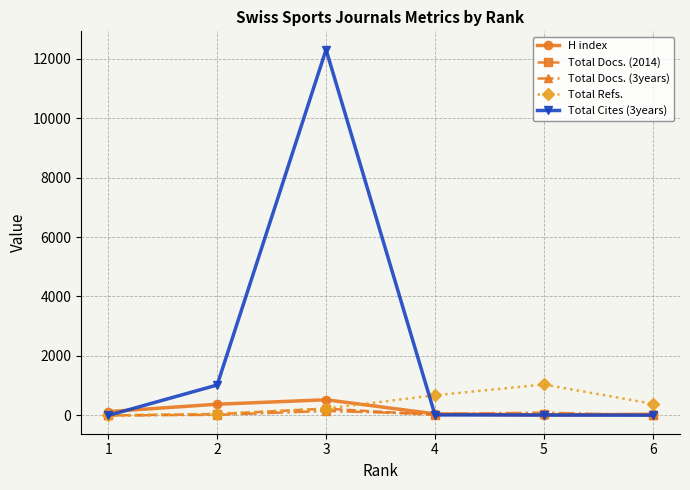

What is the difference between the highest and lowest values at 1?

128